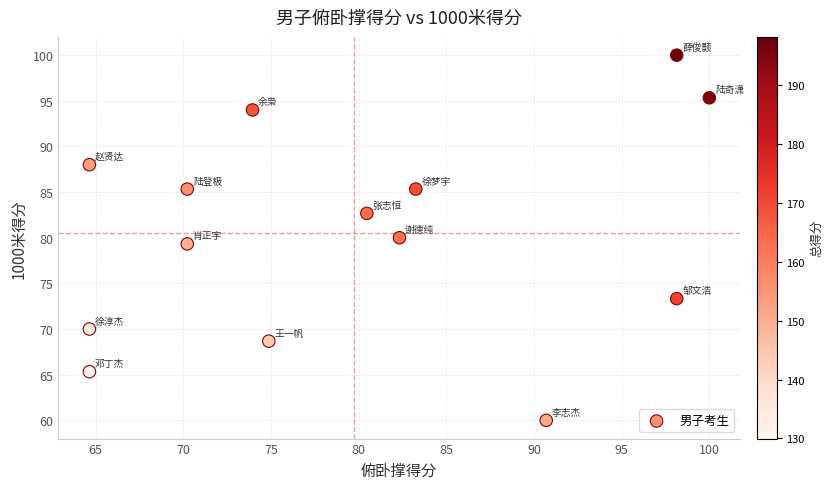

What is the range of Y values (max minus min)?

40.0